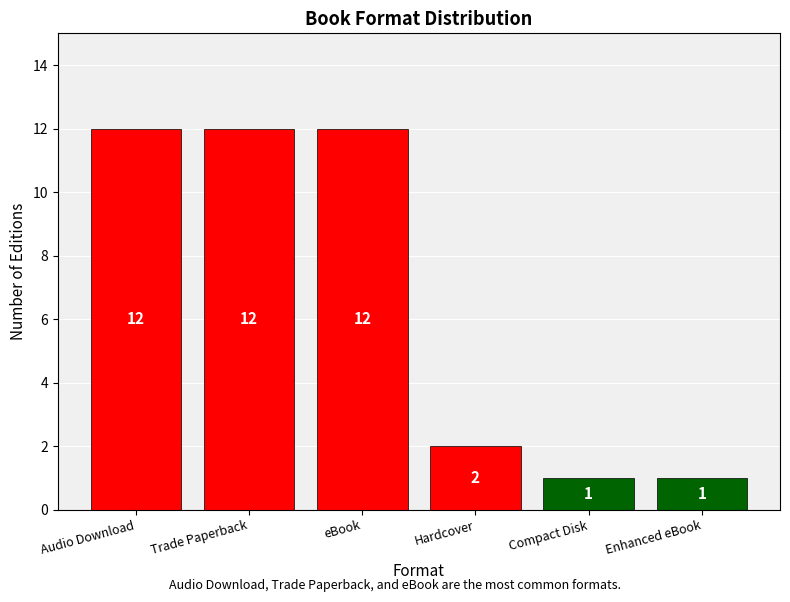

Reading right to left, transcribe all the data shown in this chart.

1	1	2	12	12	12